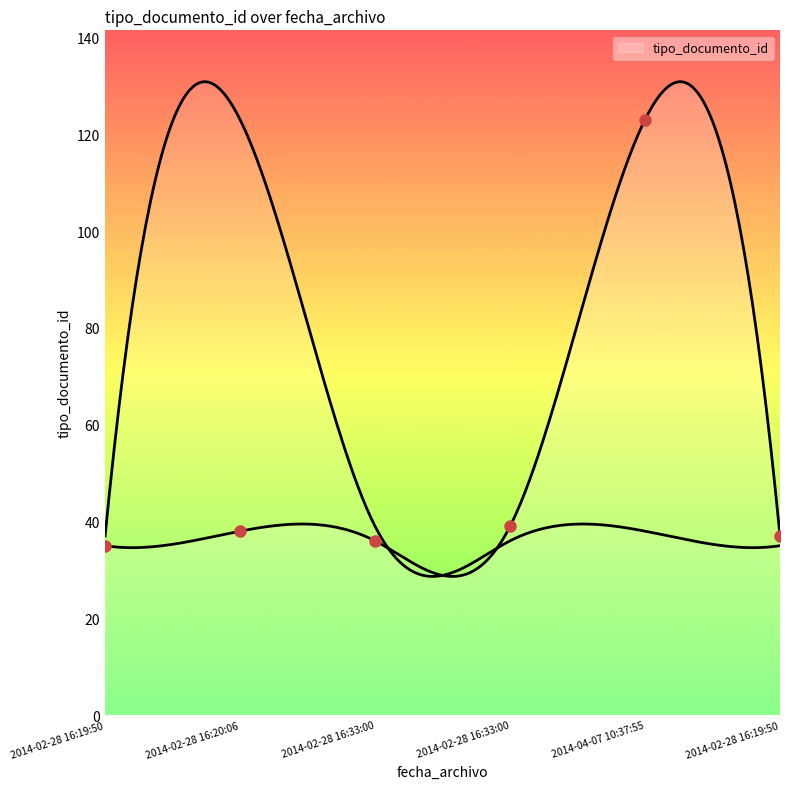

True or false: there are more than 1 points higher than both neighbors.

True